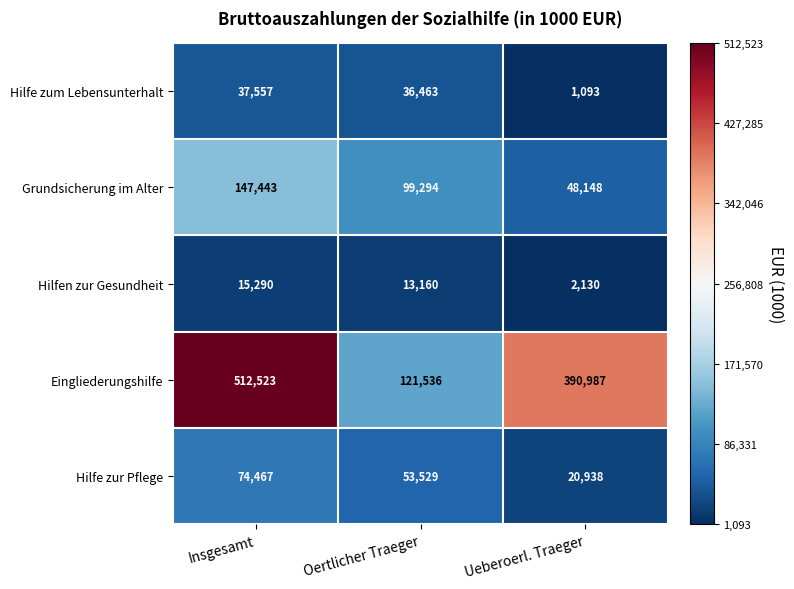

Where does the Hilfen zur Gesundheit series first go above 13160?

Insgesamt